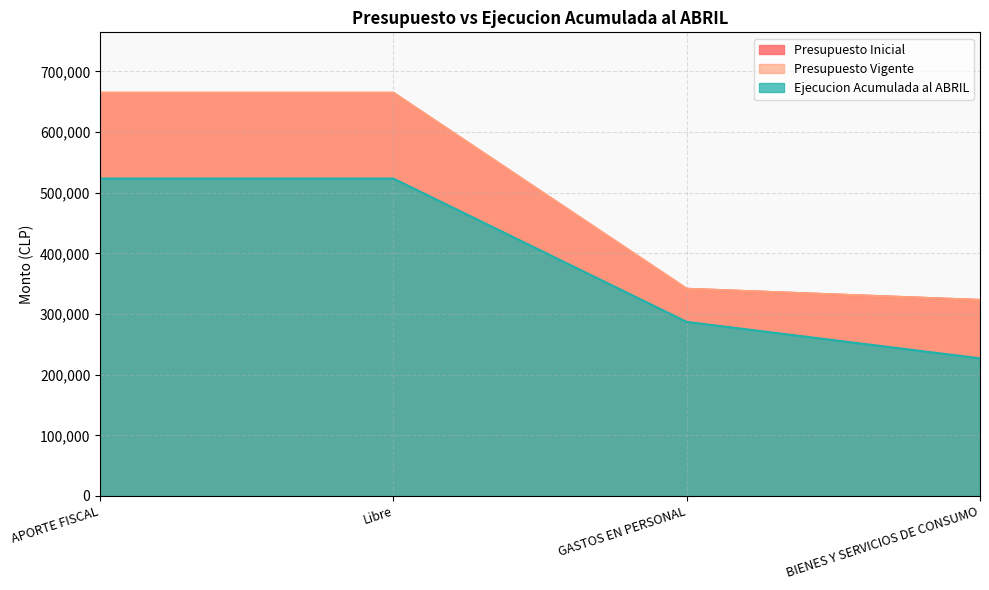

At which label is Presupuesto Inicial closest to 493901?

GASTOS EN PERSONAL